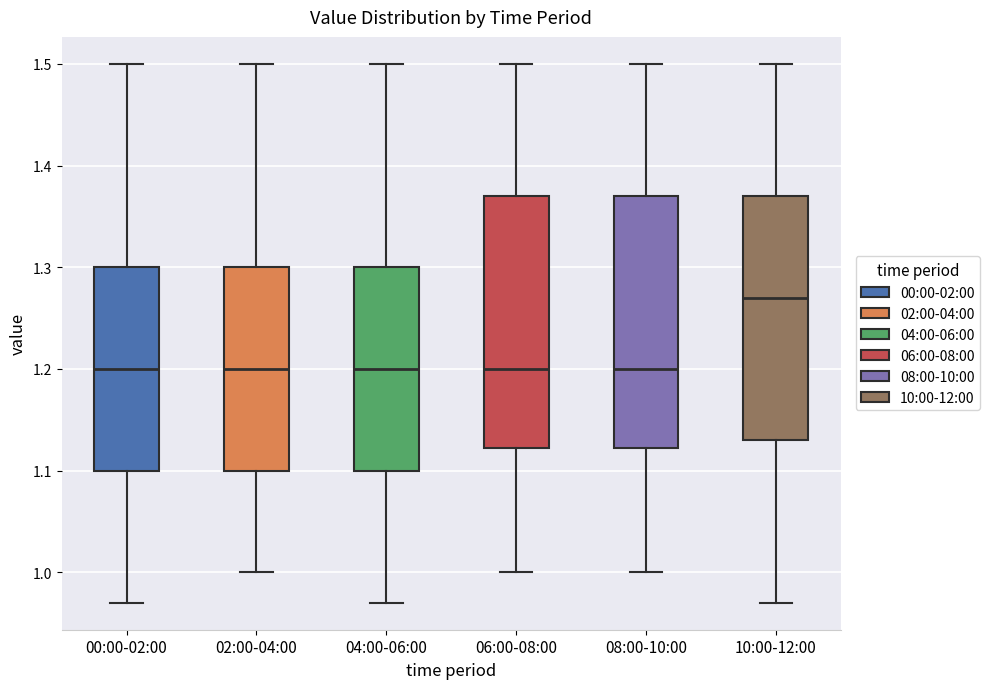

Where does the median line of the box for 10:00-12:00 sit on the y-axis? The values are not printed on the chart, so give them approximately, as read against the axis.

1.27